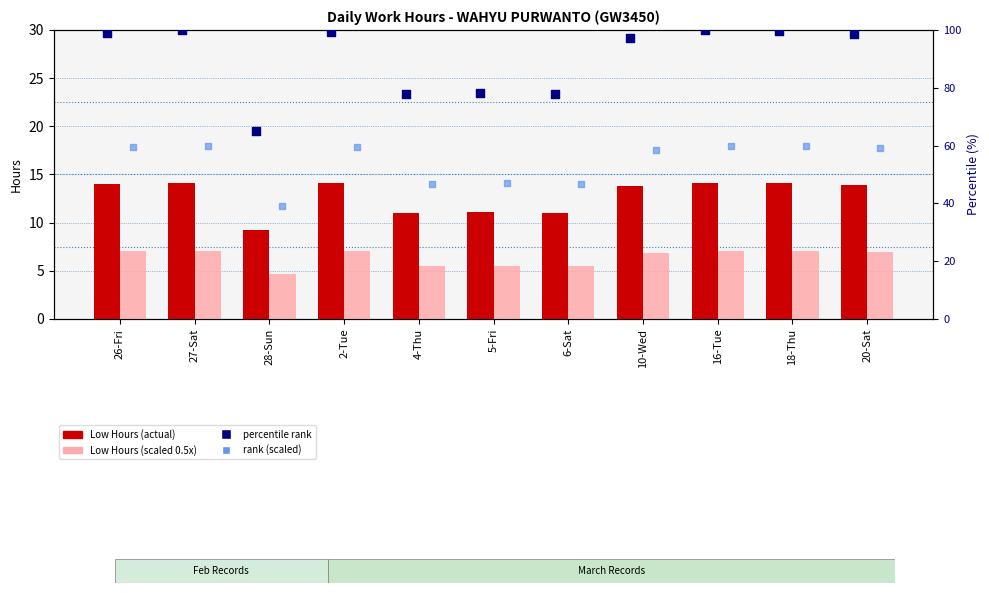

Which series has the largest total across all categories?

percentile rank within sample